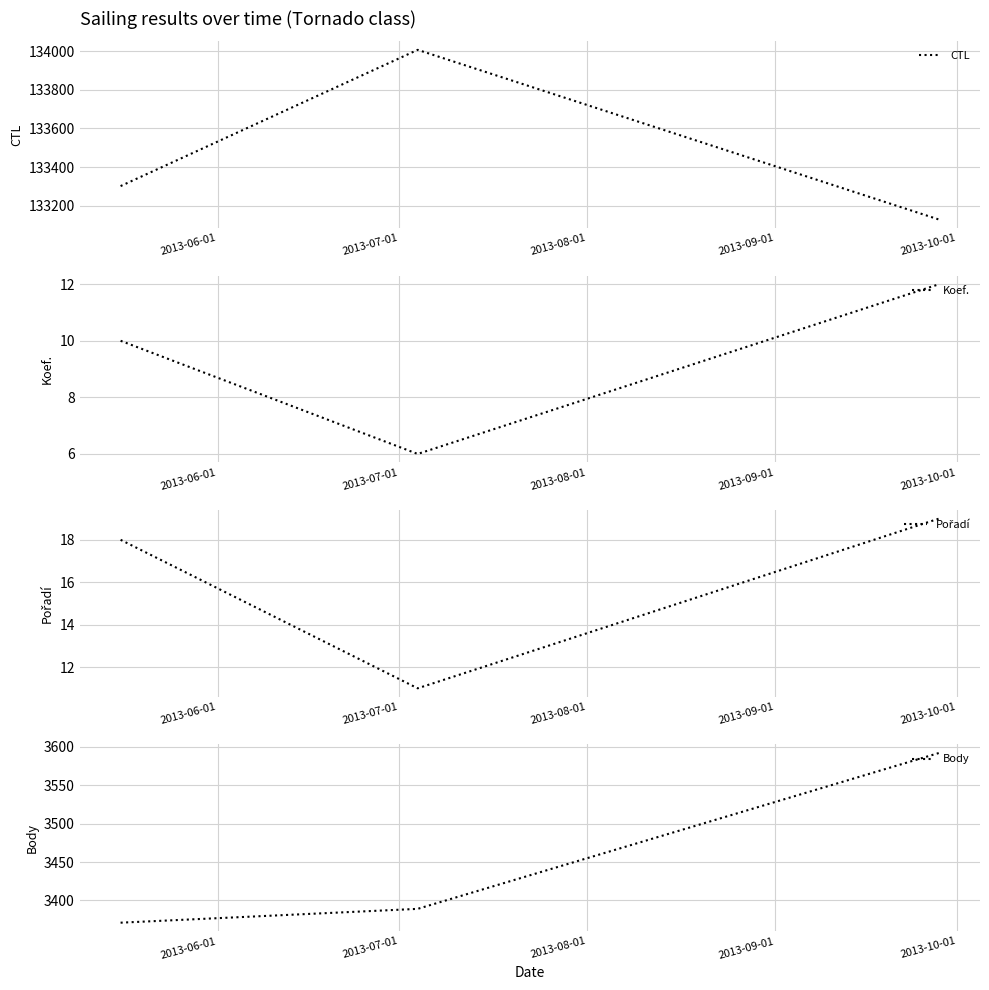

What is the highest value of the CTL series?

134006